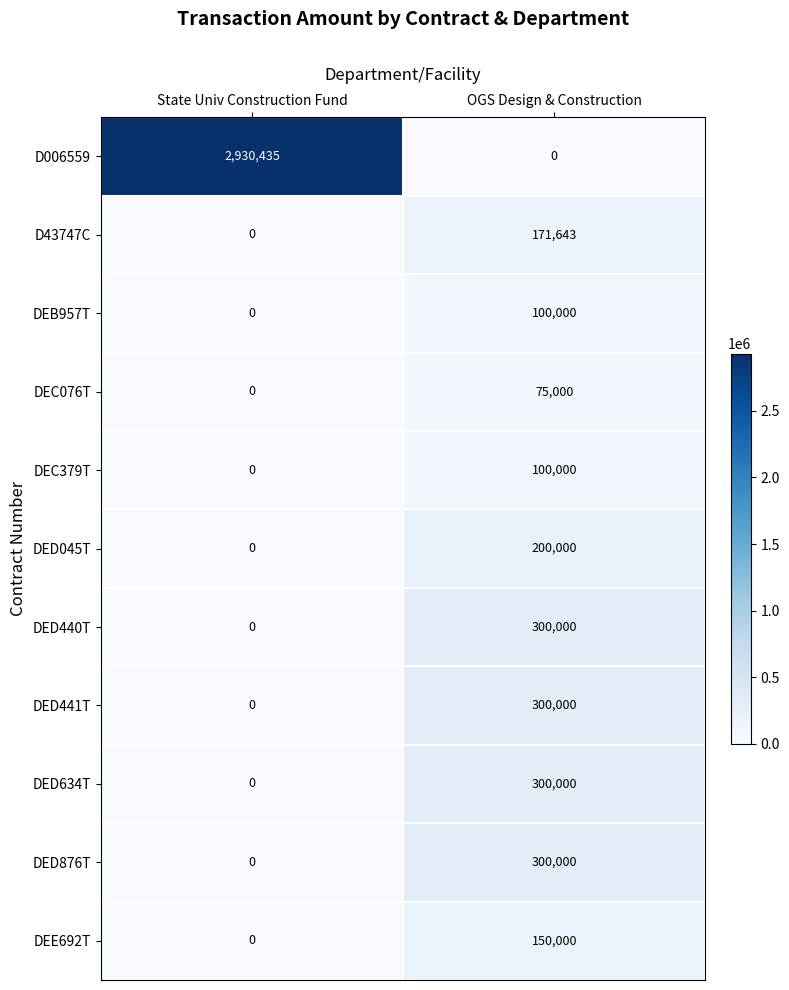

List the labels in order of DED441T value, largest first.

OGS Design & Construction, State Univ Construction Fund